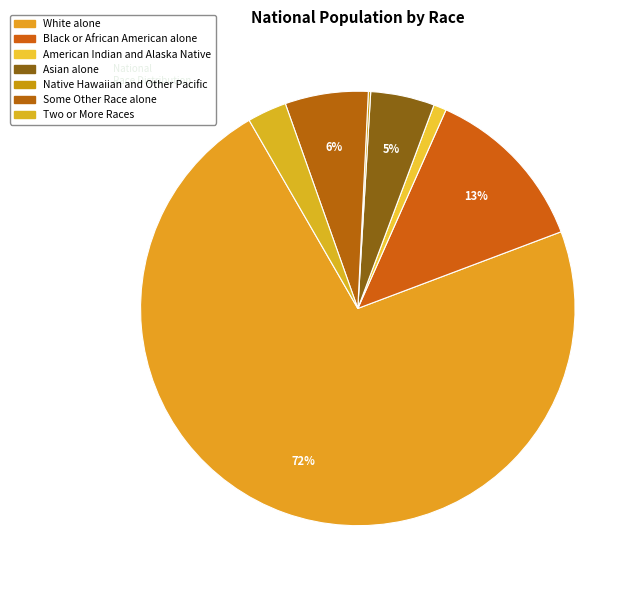

To the nearest percent, what is the difference between the White alone and American Indian and Alaska Native slice percentages?

71%